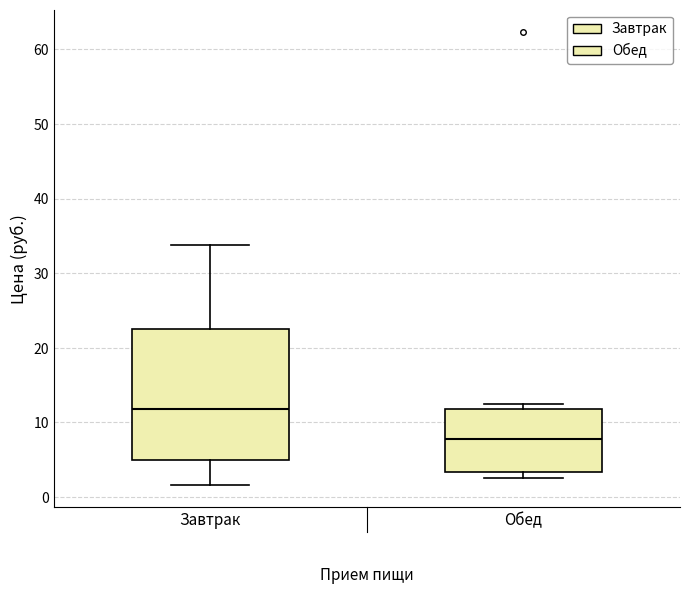

Reading left to right, transcribe this box plot: for each box, give where its median line is, the range the box spans, and where its two whiskers end, as read against the y-axis. The values are not printed on the chart, so give them approximately, as read against the axis.

Завтрак: median 12, box 5 to 23, whiskers 2 to 34
Обед: median 8, box 3 to 12, whiskers 3 (just below the box's lower edge) to 13